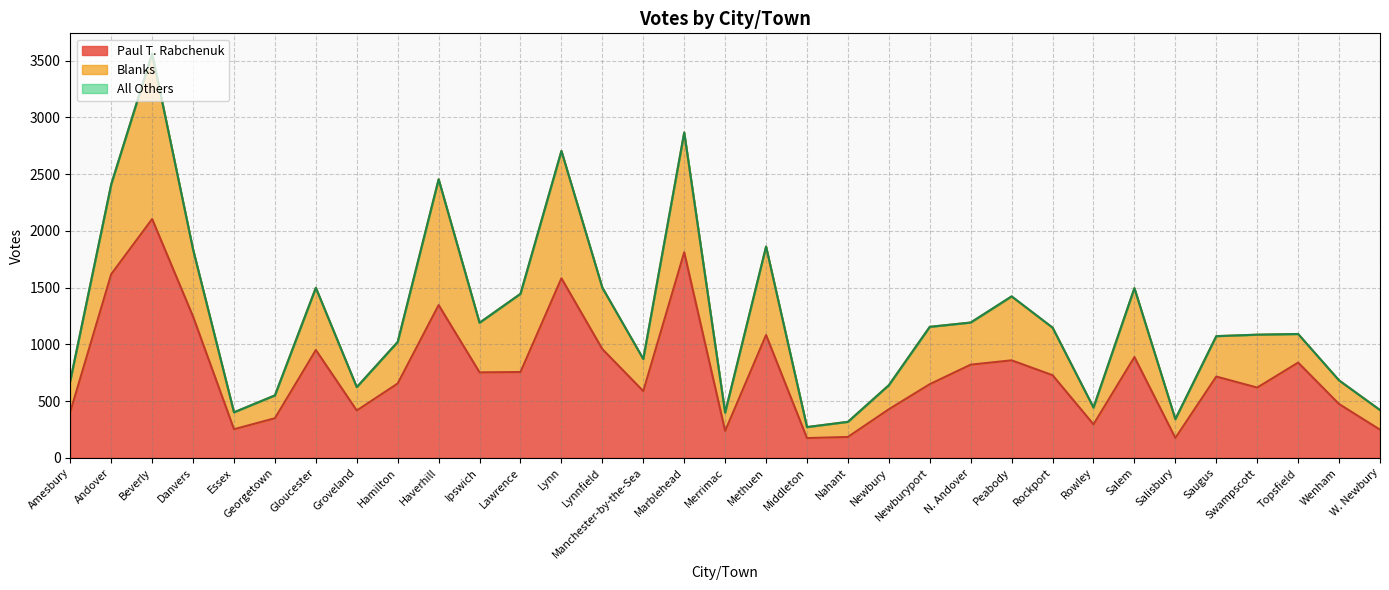

What are all the series names shown in the legend?

Paul T. Rabchenuk, Blanks, All Others